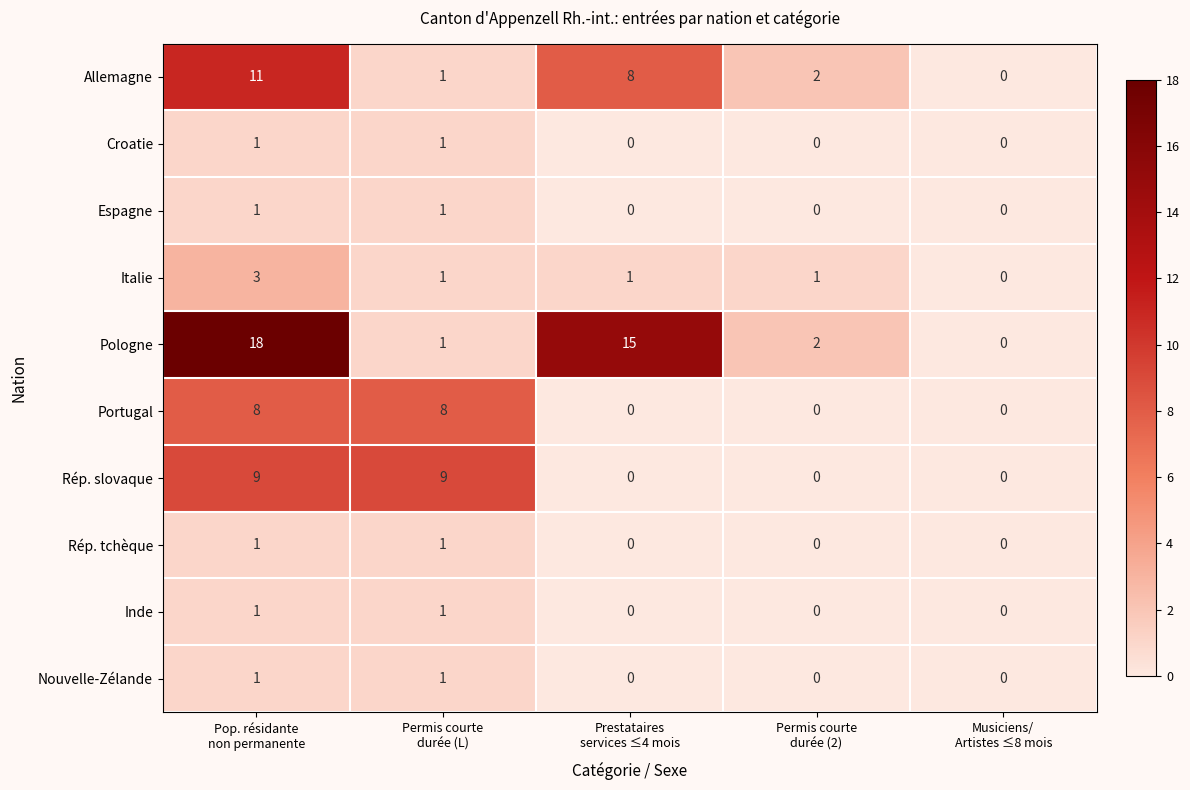

Which series has the largest range (max minus min)?

Pologne